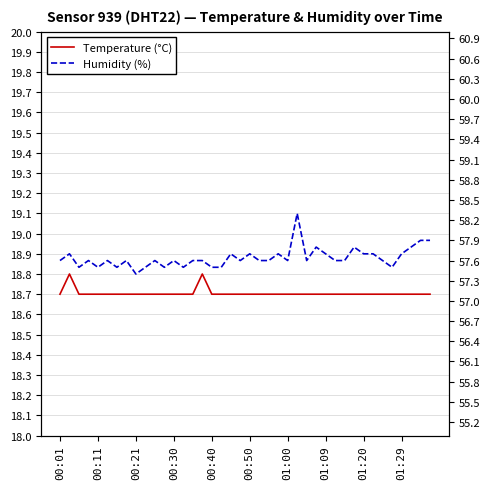

Reading left to right, what are all the values shown in this chart?

Temperature (°C): 18.7	18.8	18.7	18.7	18.7	18.7	18.7	18.7	18.7	18.7	18.7	18.7	18.7	18.7	18.7	18.8	18.7	18.7	18.7	18.7	18.7	18.7	18.7	18.7	18.7	18.7	18.7	18.7	18.7	18.7	18.7	18.7	18.7	18.7	18.7	18.7	18.7	18.7	18.7	18.7
Humidity (%): 57.6	57.7	57.5	57.6	57.5	57.6	57.5	57.6	57.4	57.5	57.6	57.5	57.6	57.5	57.6	57.6	57.5	57.5	57.7	57.6	57.7	57.6	57.6	57.7	57.6	58.3	57.6	57.8	57.7	57.6	57.6	57.8	57.7	57.7	57.6	57.5	57.7	57.8	57.9	57.9